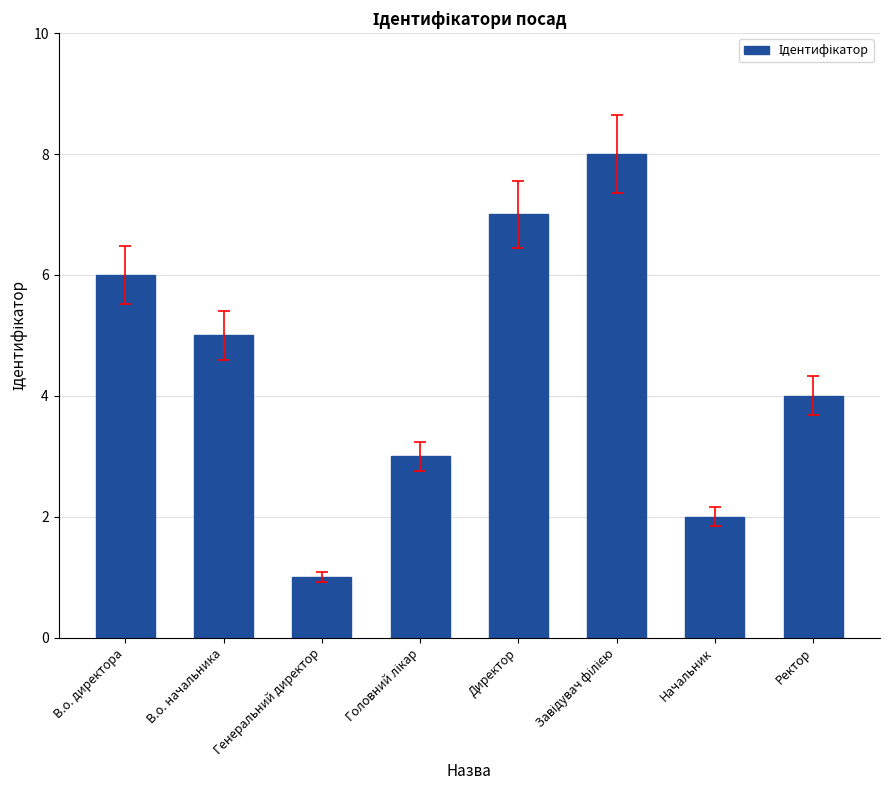

What is the greatest value displayed?

8